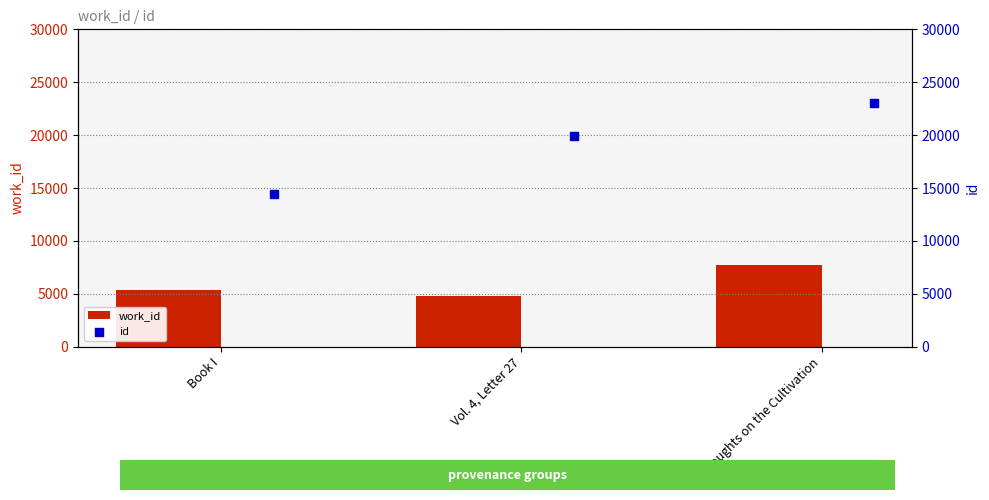

What are all the series names shown in the legend?

work_id, id